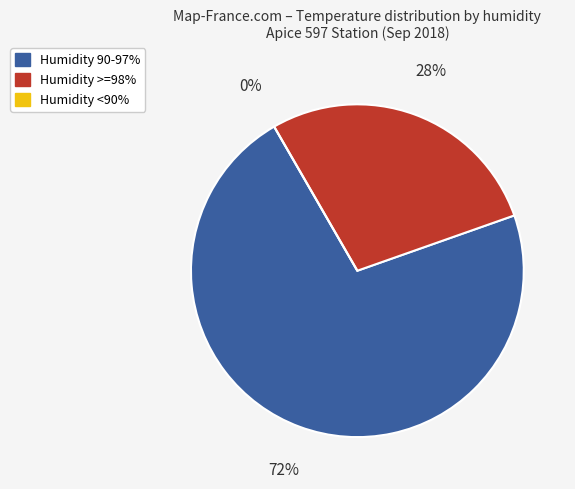

Is 2018-09-04 the majority of the pie?

No